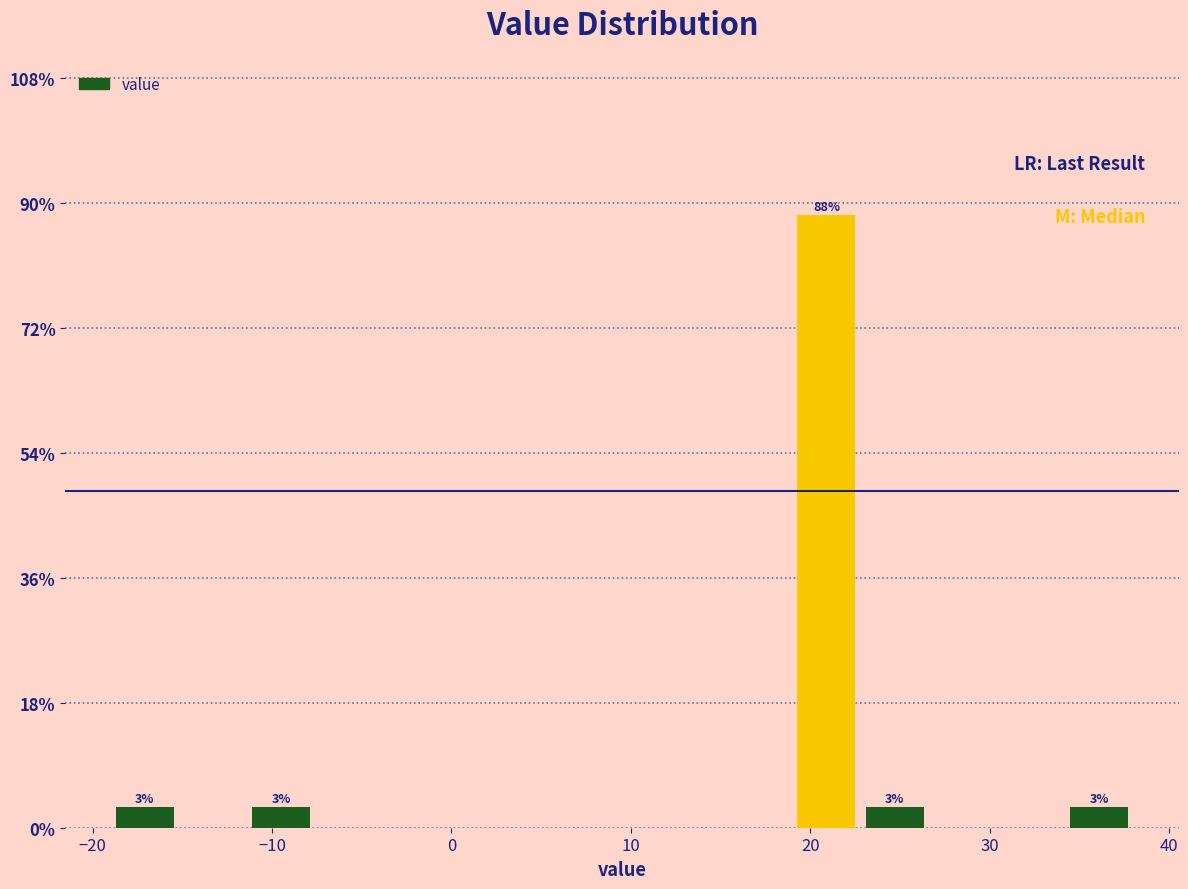

Around what value on the x-axis is the tallest bar? Give the approximate position of its centre, as read against the axis.

21